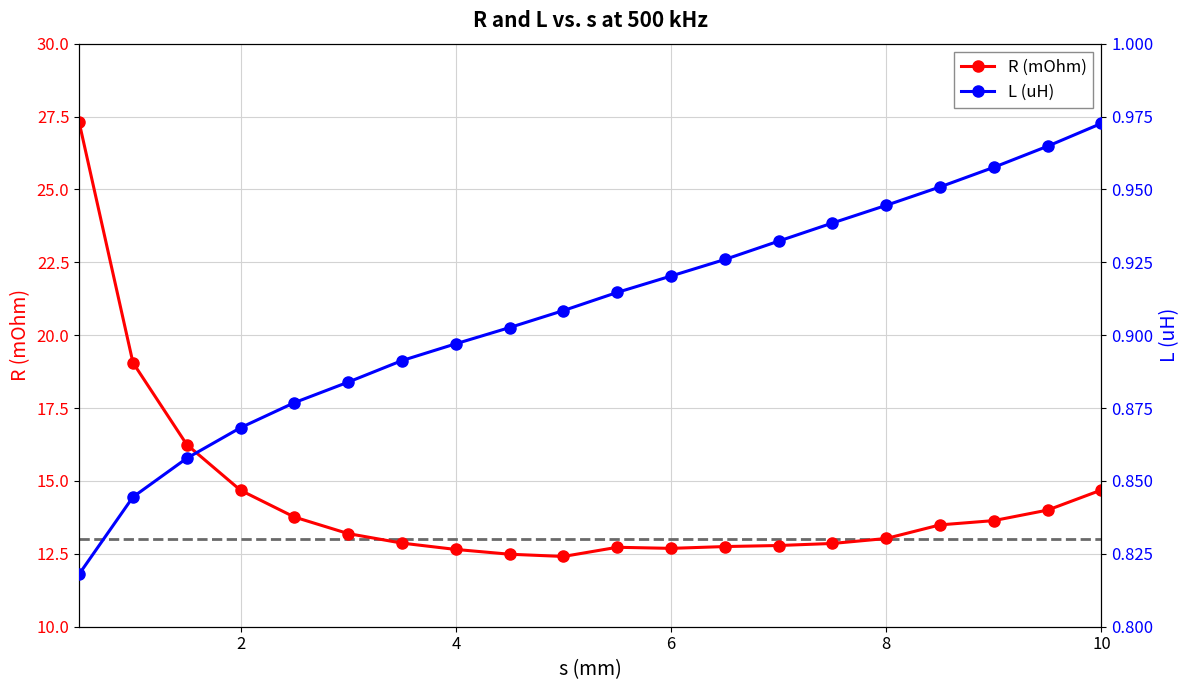

Which series has the largest range (max minus min)?

R (mOhm)